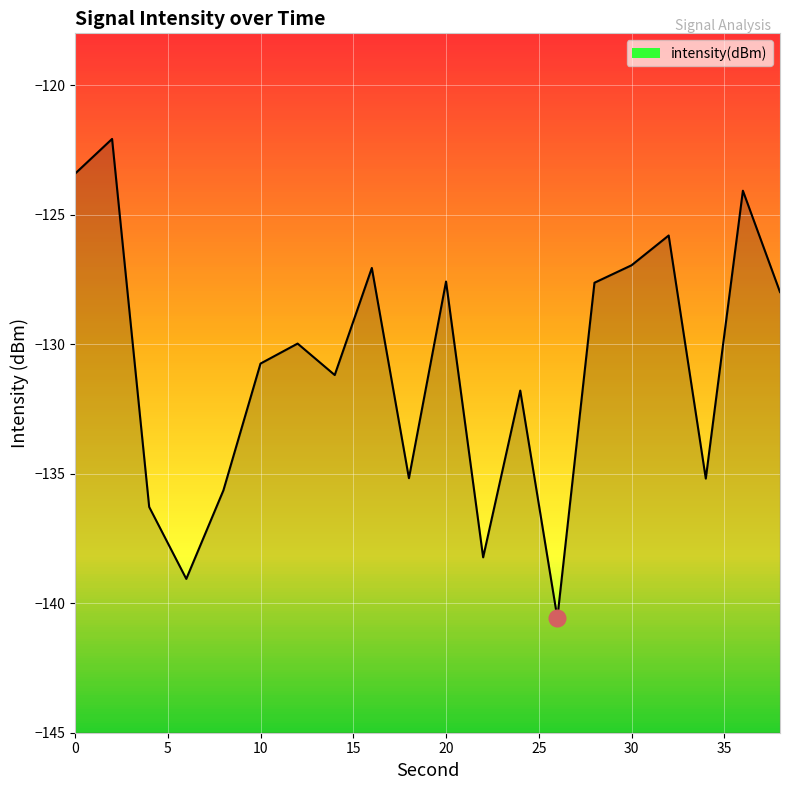

True or false: there are more than 0 points higher than both neighbors.

True